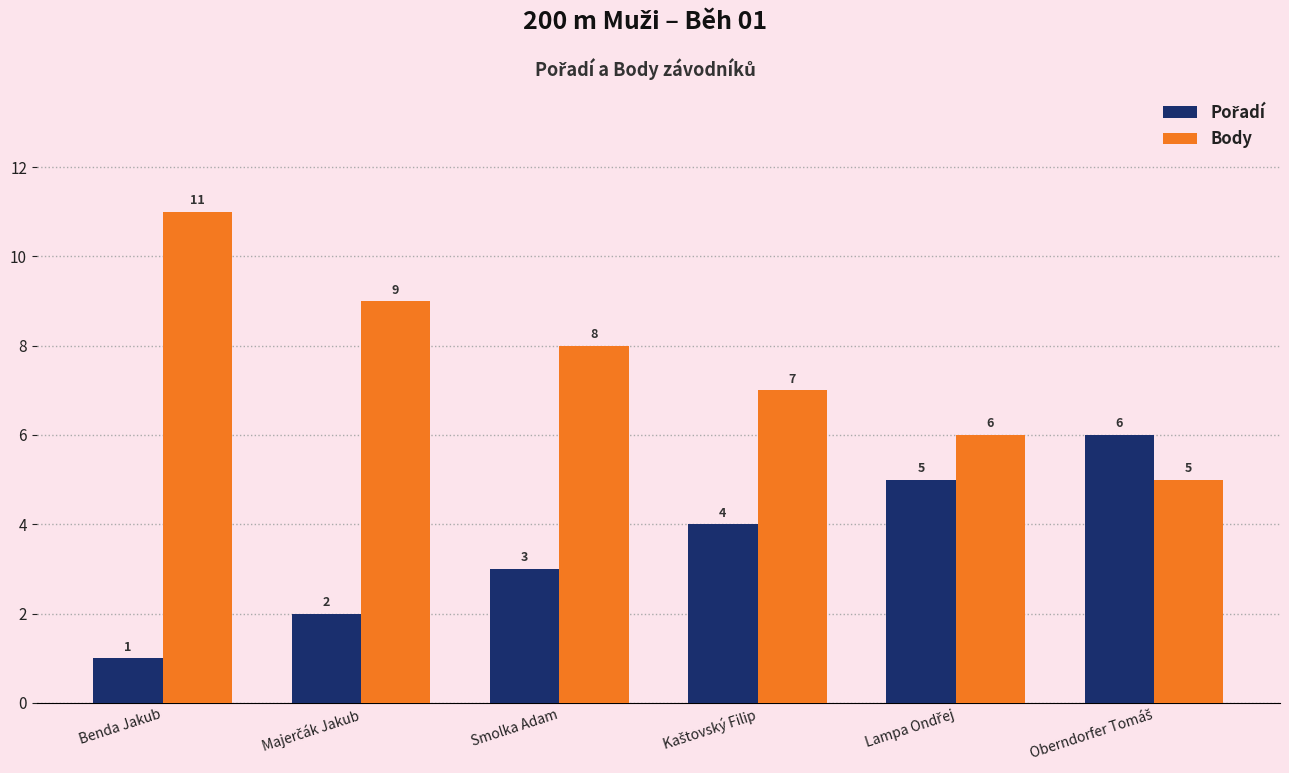

What value does the Body series have at Benda Jakub?

11